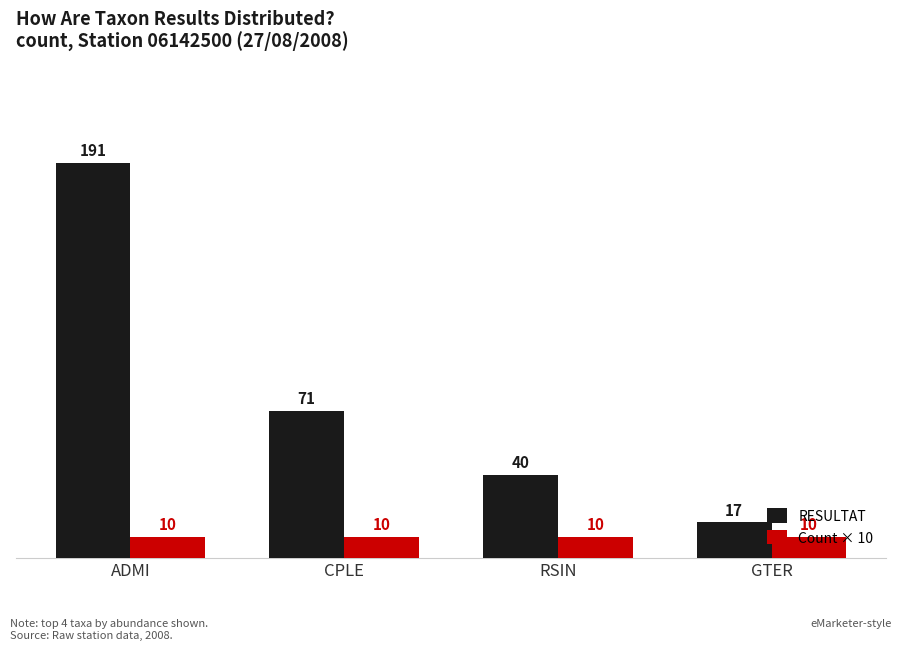

List the series in order of their overall mean, lowest first.

Count × 10, RESULTAT